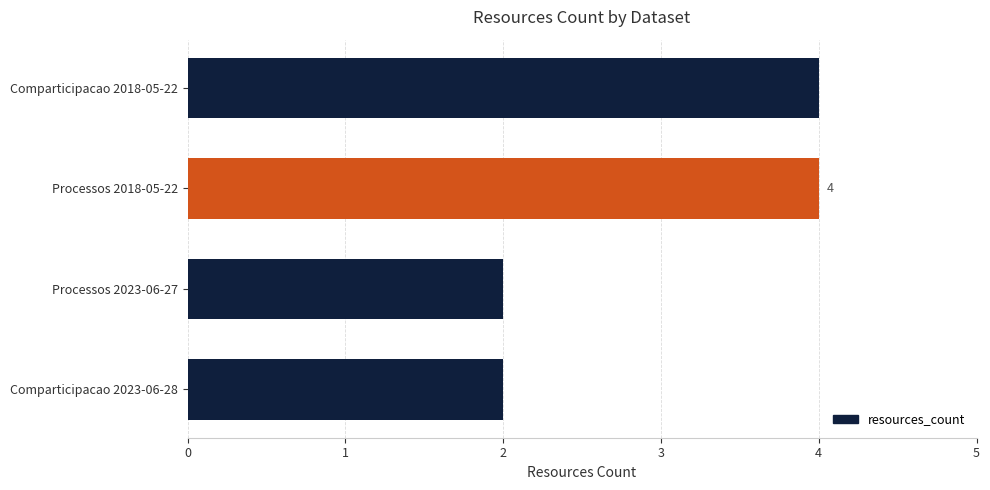

Is it true that the value at Processos 2023-06-27 is 2?

True